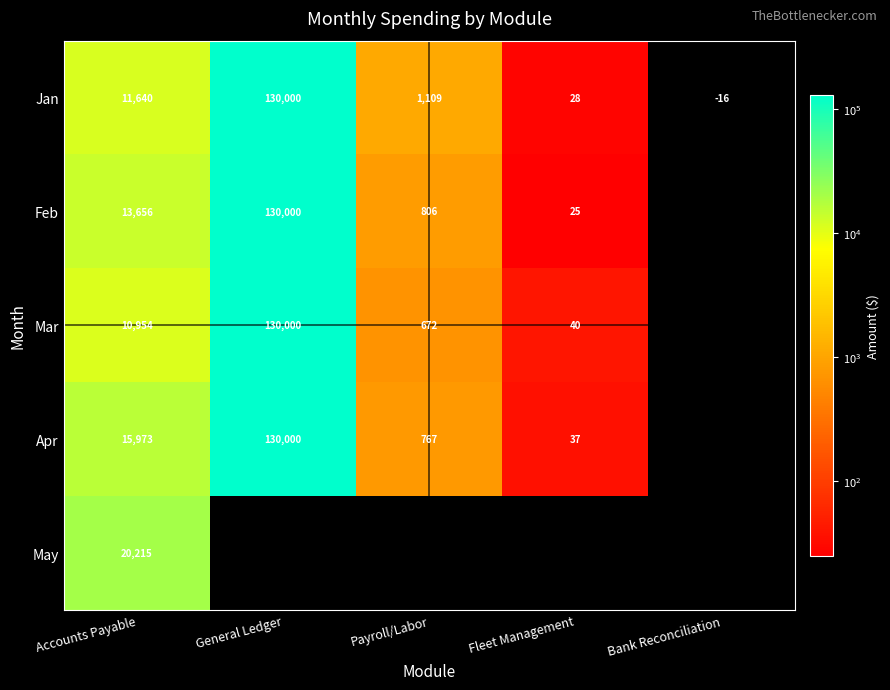

Is it true that Apr equals 15972.7 at Accounts Payable?

True